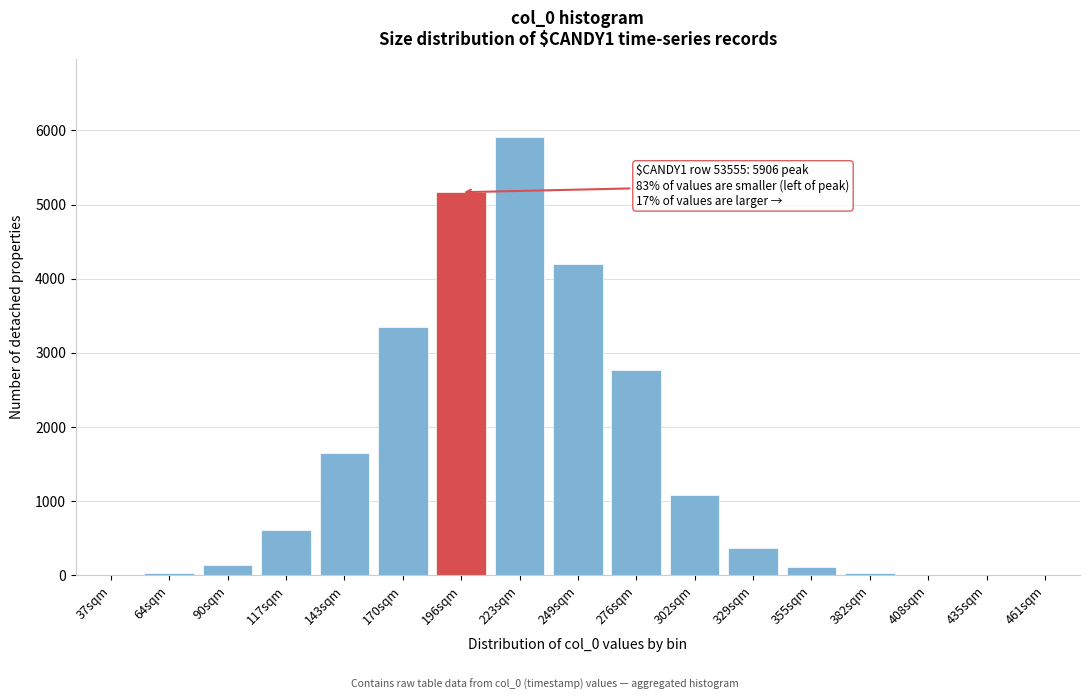

What is the greatest value displayed?

5906